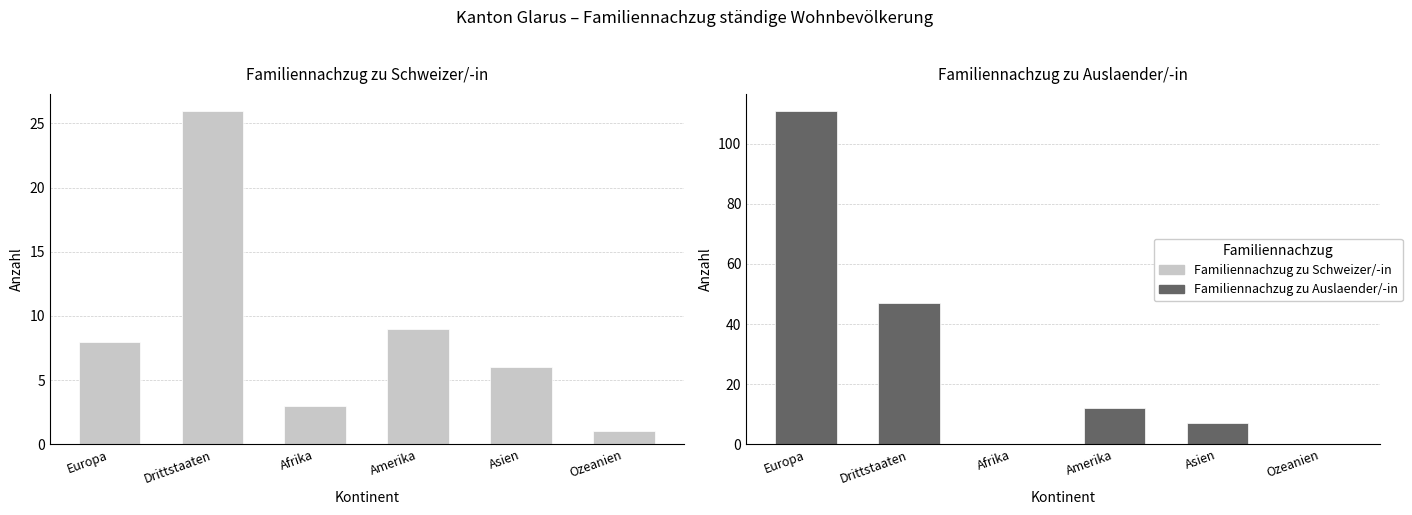

Between Amerika and Drittstaaten, which is larger?

Drittstaaten